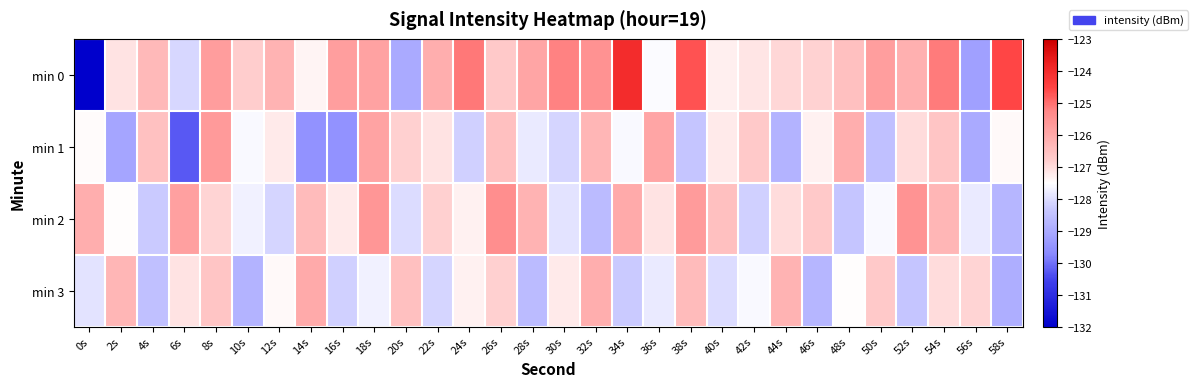

Reading left to right, what are all the values shown in this chart?

min 0: 0s=-132.1	2s=-127.1	4s=-126.4	6s=-128.1	8s=-125.7	10s=-126.8	12s=-126.2	14s=-127.3	16s=-125.8	18s=-125.8	20s=-129.0	22s=-126.1	24s=-125.1	26s=-126.7	28s=-125.9	30s=-125.2	32s=-125.5	34s=-124.0	36s=-127.6	38s=-124.7	40s=-127.3	42s=-127.1	44s=-126.9	46s=-126.8	48s=-126.5	50s=-125.8	52s=-126.1	54s=-125.1	56s=-129.2	58s=-124.5
min 1: 0s=-127.4	2s=-129.1	4s=-126.5	6s=-130.3	8s=-125.7	10s=-127.6	12s=-127.2	14s=-129.5	16s=-129.5	18s=-125.9	20s=-126.8	22s=-127.1	24s=-128.2	26s=-126.5	28s=-127.8	30s=-128.1	32s=-126.3	34s=-127.6	36s=-125.9	38s=-128.4	40s=-127.2	42s=-126.7	44s=-128.8	46s=-127.3	48s=-126.1	50s=-128.5	52s=-127.0	54s=-126.6	56s=-129.0	58s=-127.4
min 2: 0s=-126.1	2s=-127.5	4s=-128.3	6s=-125.8	8s=-126.9	10s=-127.7	12s=-128.1	14s=-126.4	16s=-127.2	18s=-125.6	20s=-128.0	22s=-126.8	24s=-127.3	26s=-125.4	28s=-126.2	30s=-127.9	32s=-128.6	34s=-126.0	36s=-127.1	38s=-125.7	40s=-126.5	42s=-128.2	44s=-127.0	46s=-126.7	48s=-128.4	50s=-127.6	52s=-125.5	54s=-126.3	56s=-127.8	58s=-128.7
min 3: 0s=-127.9	2s=-126.3	4s=-128.5	6s=-127.1	8s=-126.6	10s=-128.8	12s=-127.4	14s=-126.0	16s=-128.2	18s=-127.7	20s=-126.5	22s=-128.1	24s=-127.3	26s=-126.8	28s=-128.6	30s=-127.2	32s=-126.1	34s=-128.3	36s=-127.8	38s=-126.4	40s=-128.0	42s=-127.6	44s=-126.2	46s=-128.7	48s=-127.5	50s=-126.7	52s=-128.4	54s=-127.0	56s=-126.9	58s=-128.9